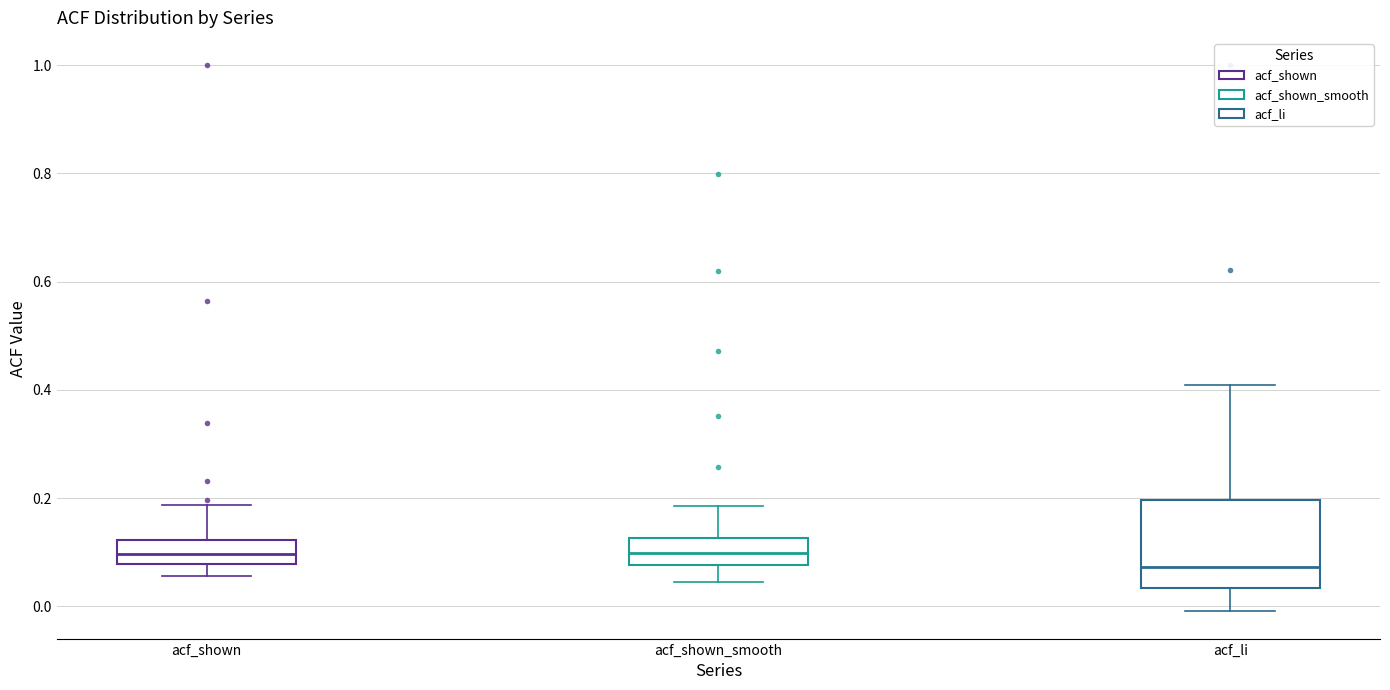

Which box has the lowest median line?

acf_li